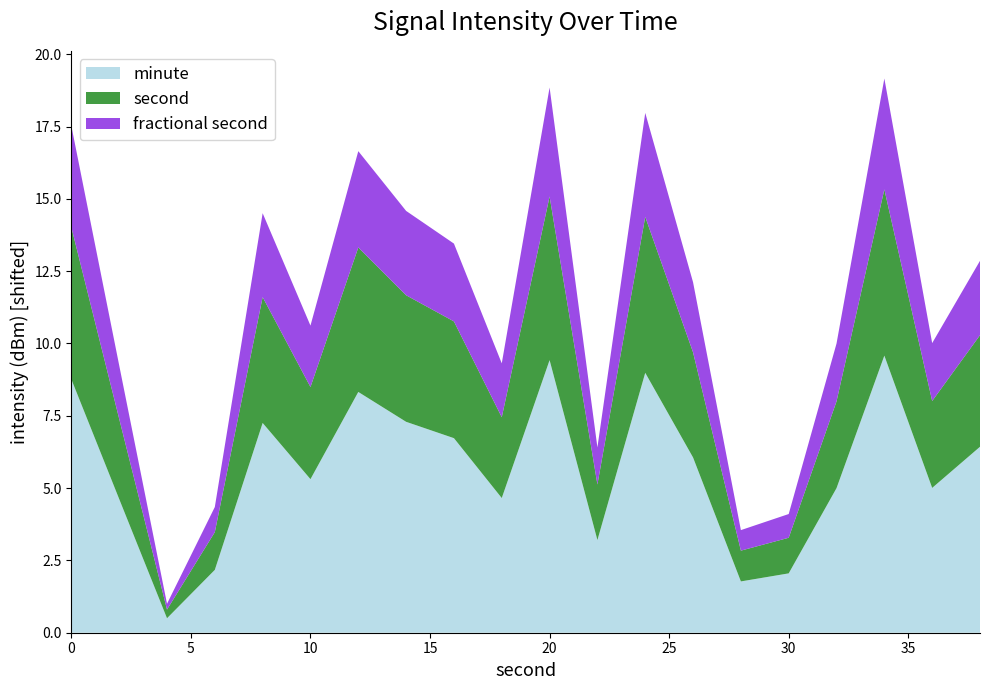

The minute series shows 9.4 at 20. True or false?

True